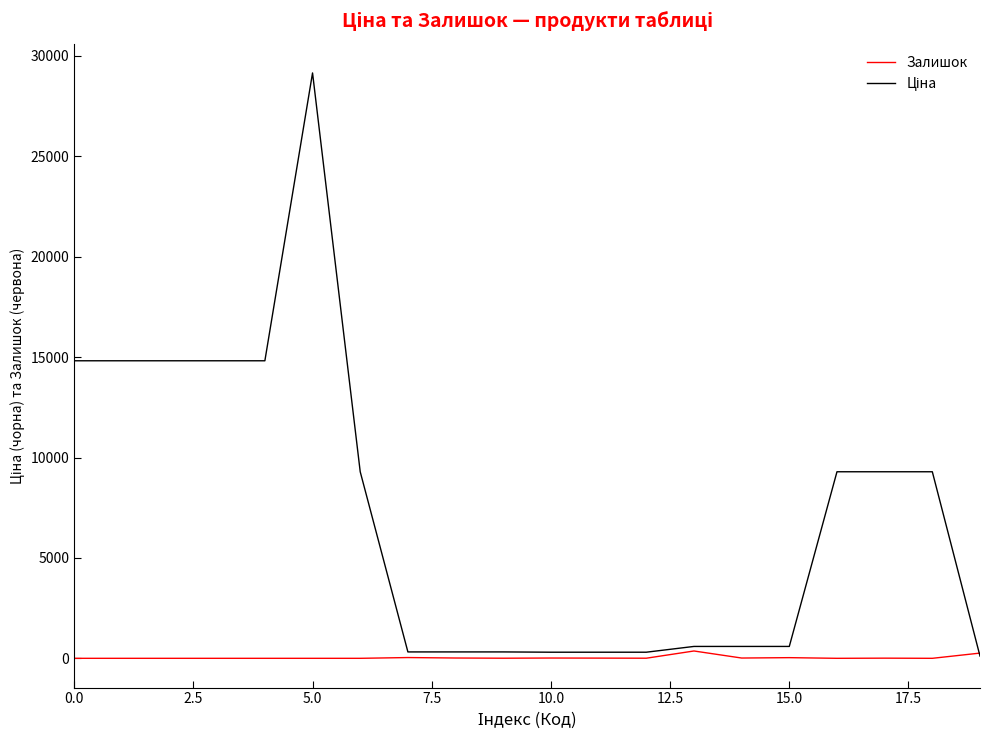

How many lines are shown in the chart?

2